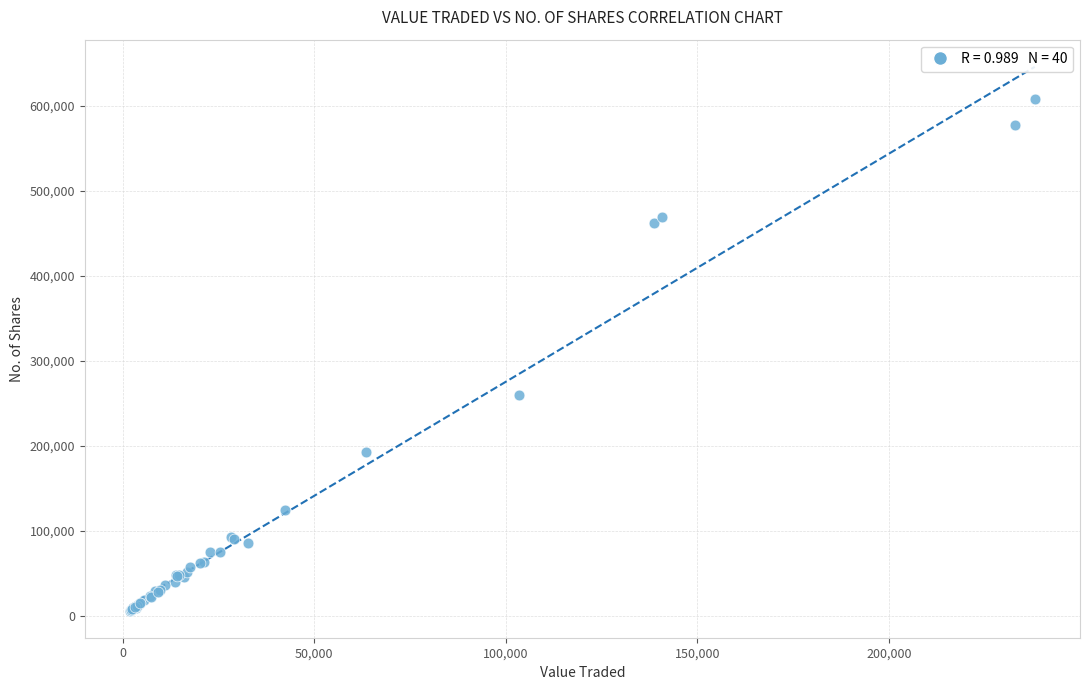

What Y value in the scatter plot is closest to 307129?

259595